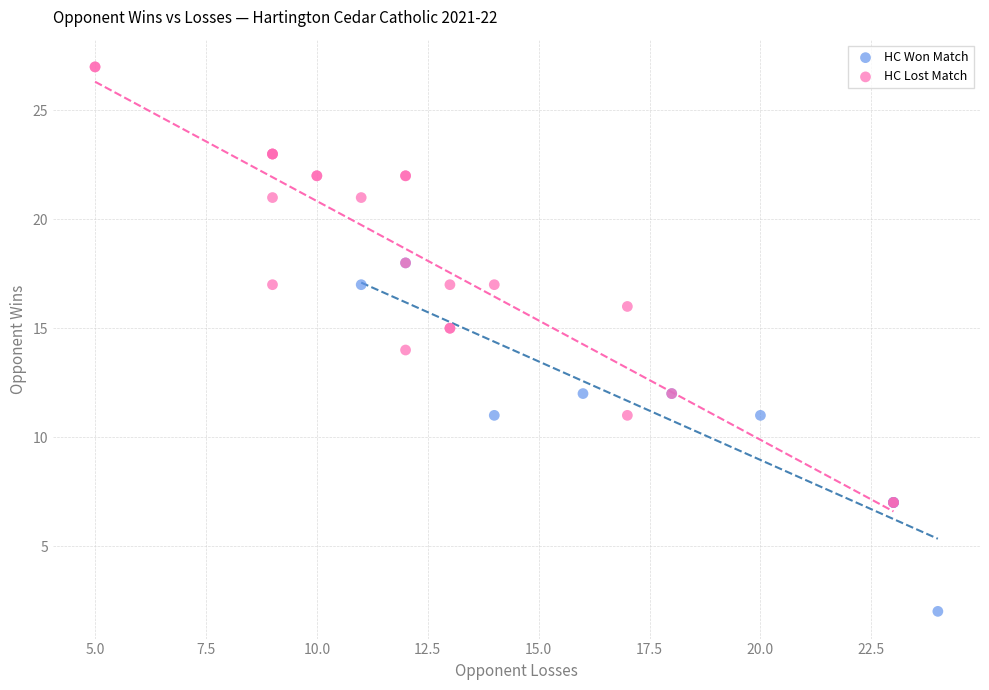

Which series reaches the maximum Y coordinate?

HC Lost Match